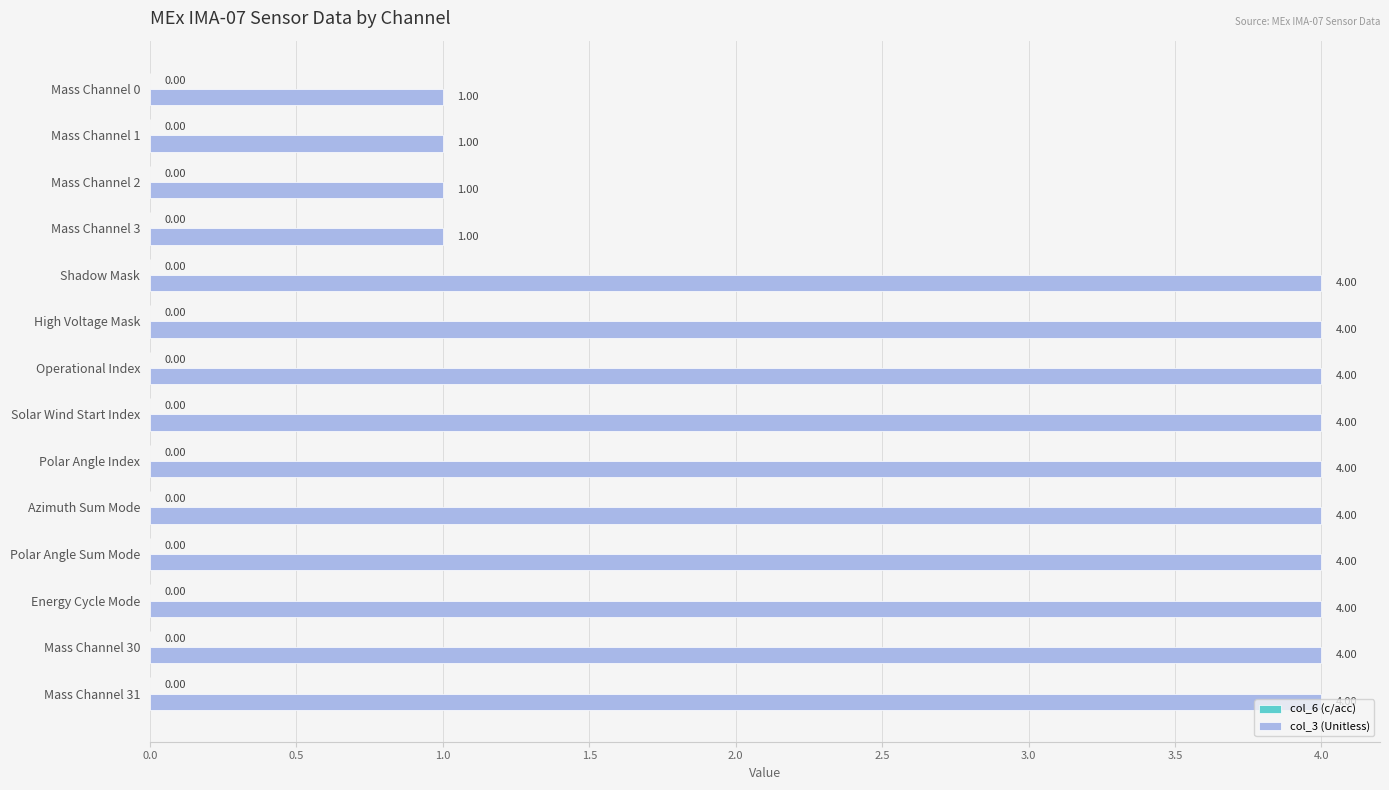

What is the maximum value shown in the chart?

4